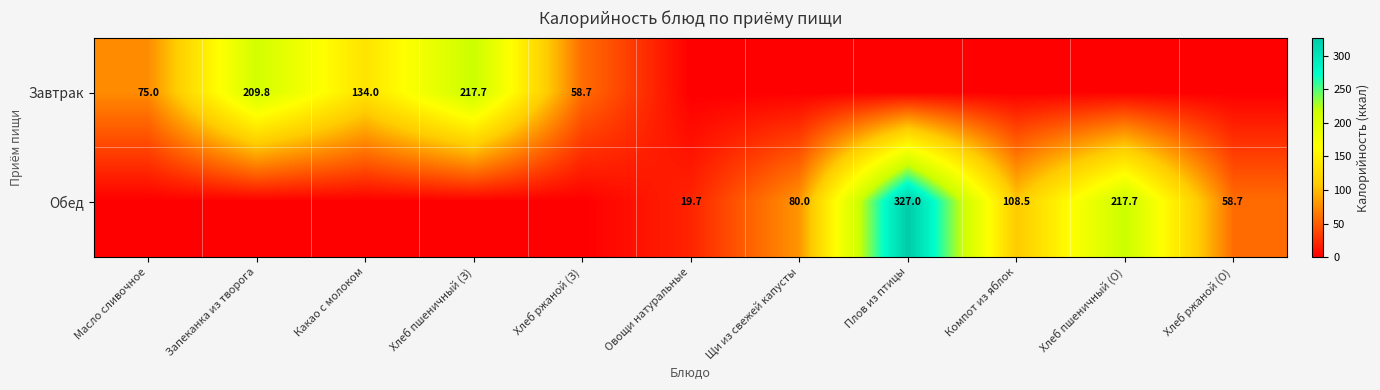

True or false: Завтрак has a value of 58.7 at Хлеб ржаной (З).

True